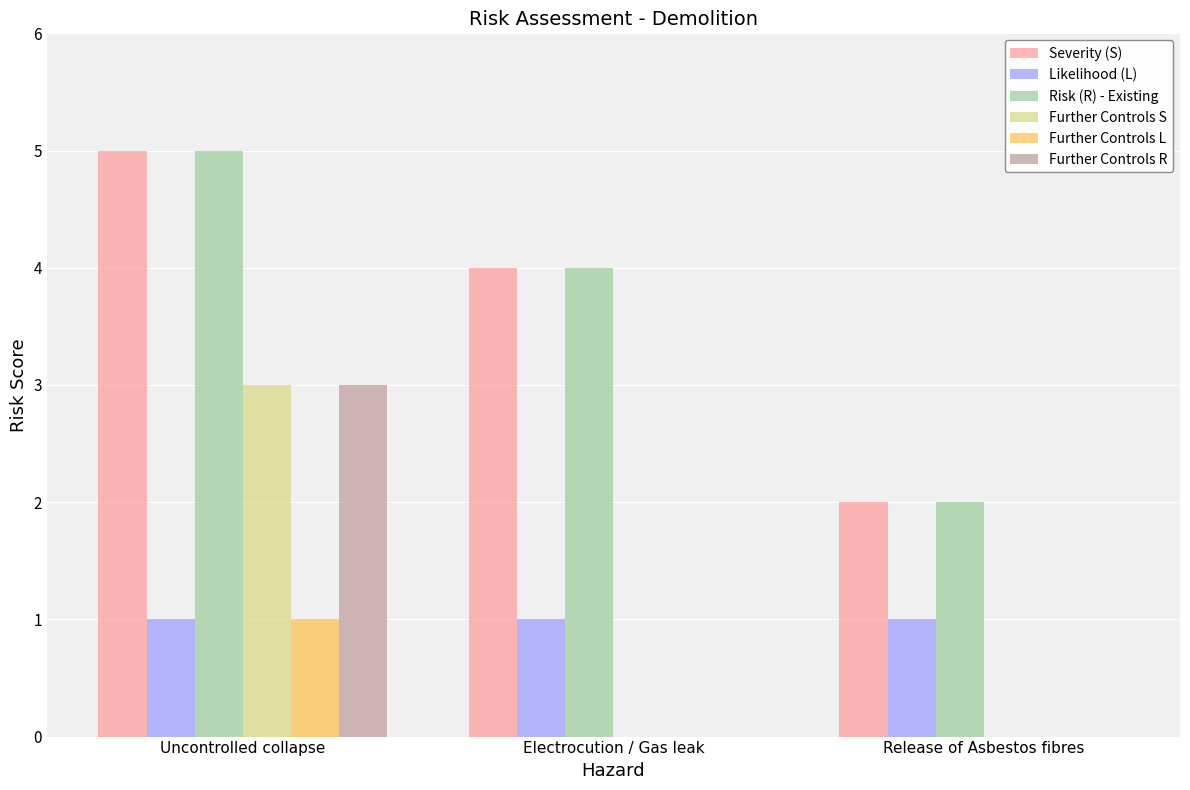

Is it true that Further Controls R equals 0 at Release of Asbestos fibres?

True